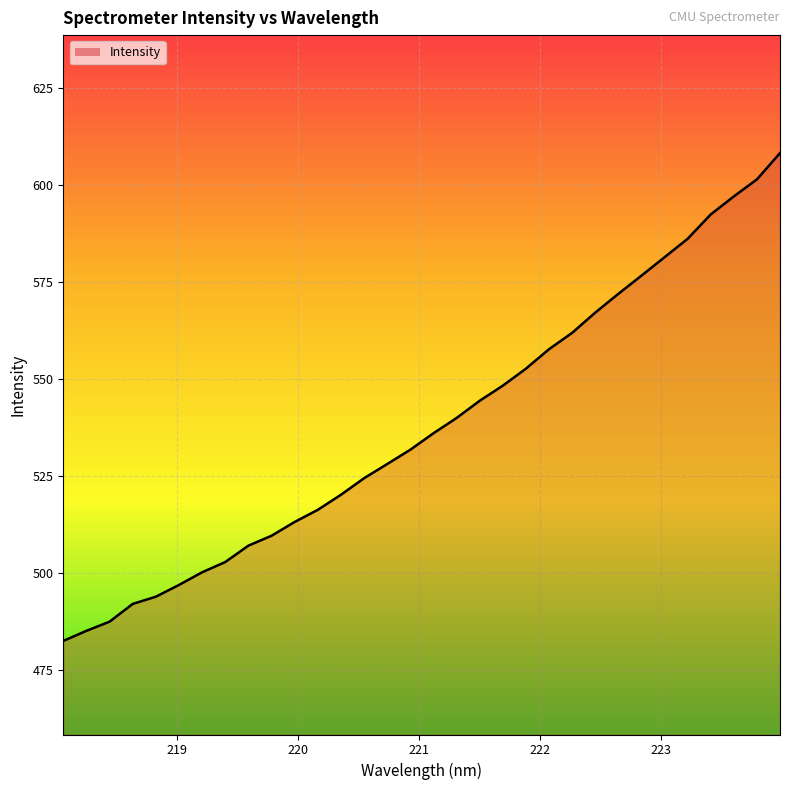

How many categories are shown in the chart?

32